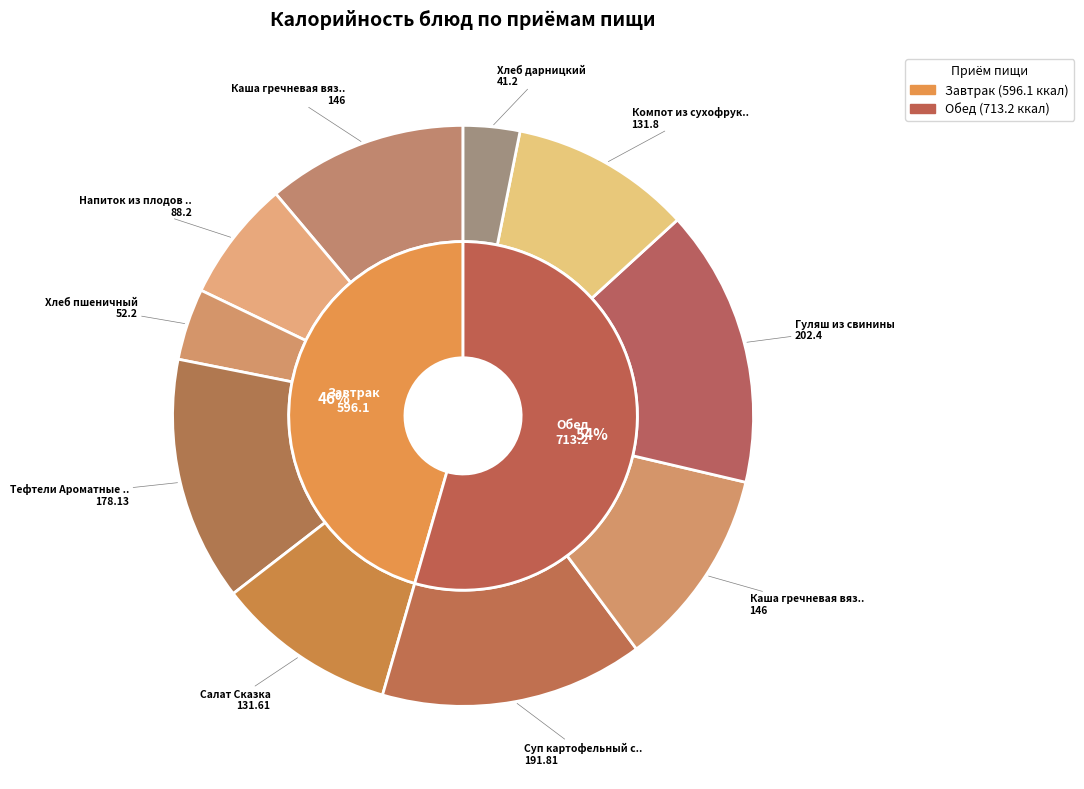

What is the change in value from Тефтели Ароматные в соусе сметанном to Суп картофельный с бобовыми?

+13.7